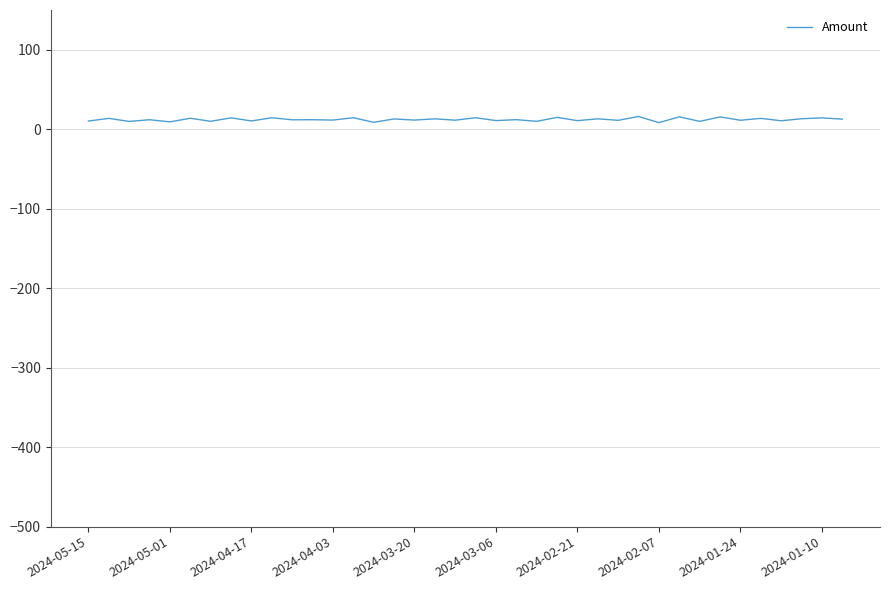

True or false: the data has more than 1 interior local peaks.

True